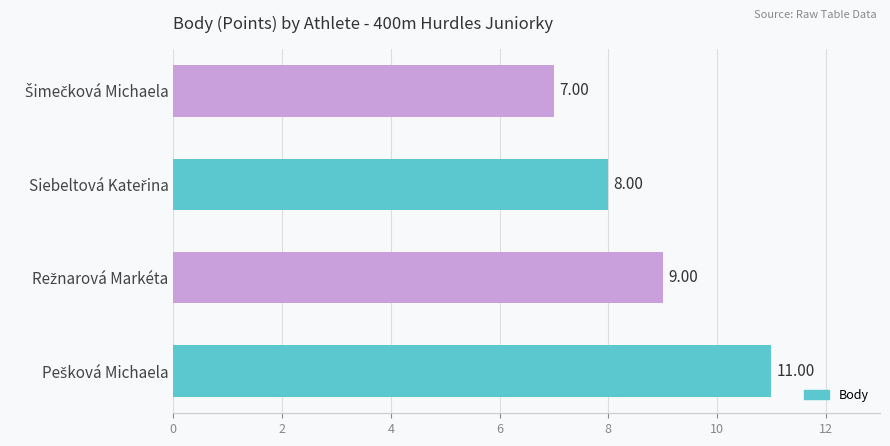

What is the difference between the maximum and second lowest values?

3